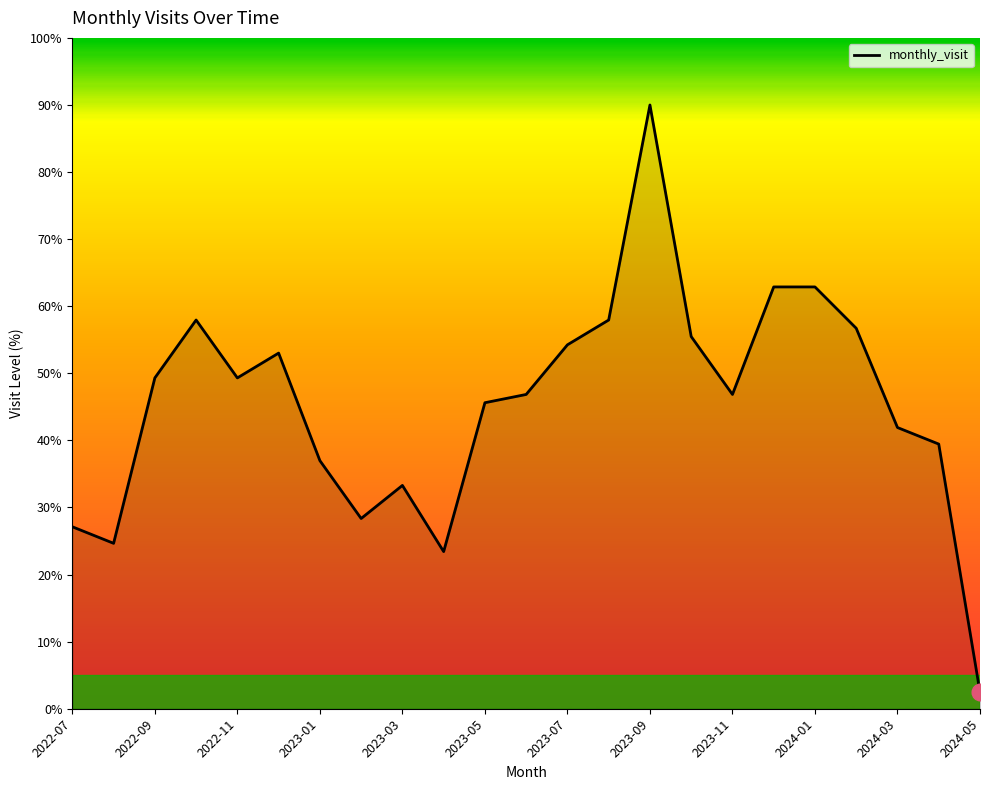

Reading left to right, list all the values displayed in this chart.

27.1	24.7	49.3	57.9	49.3	53.0	37.0	28.4	33.3	23.4	45.6	46.8	54.2	57.9	90.0	55.5	46.8	62.9	62.9	56.7	41.9	39.5	2.5